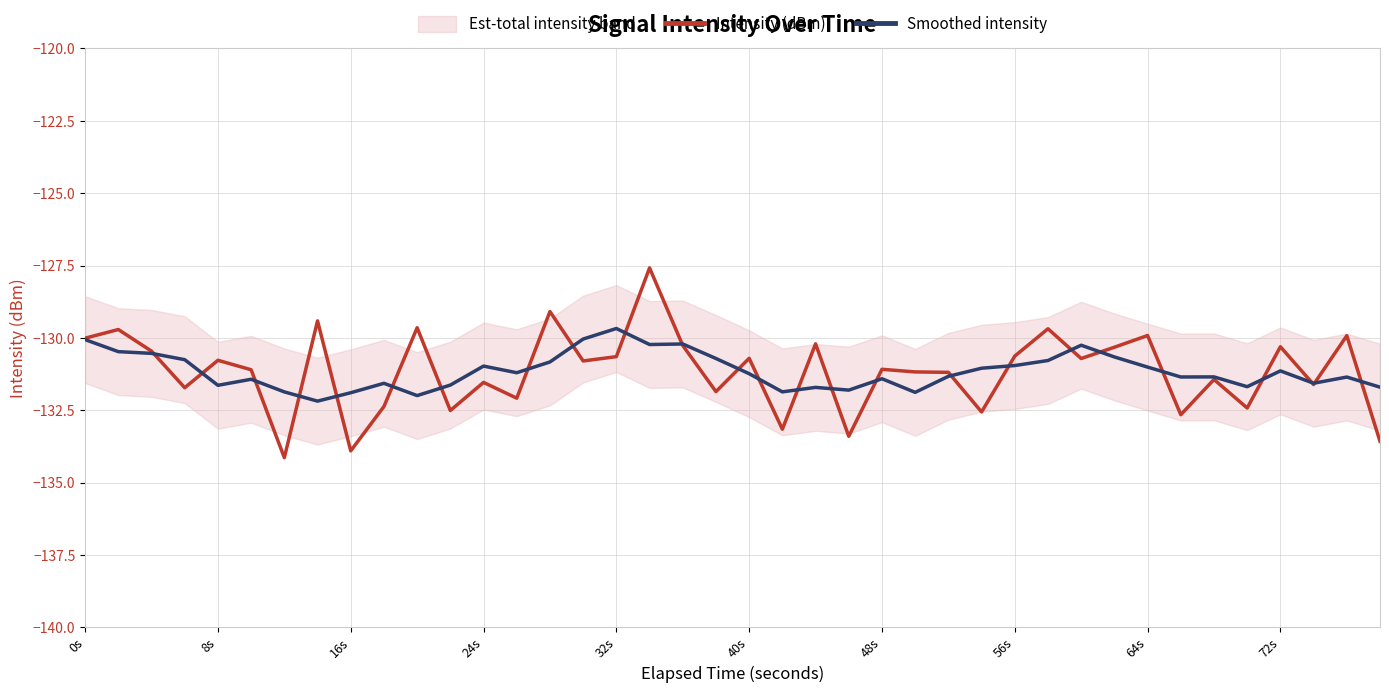

Is this an area chart (filled region under the line)?

No